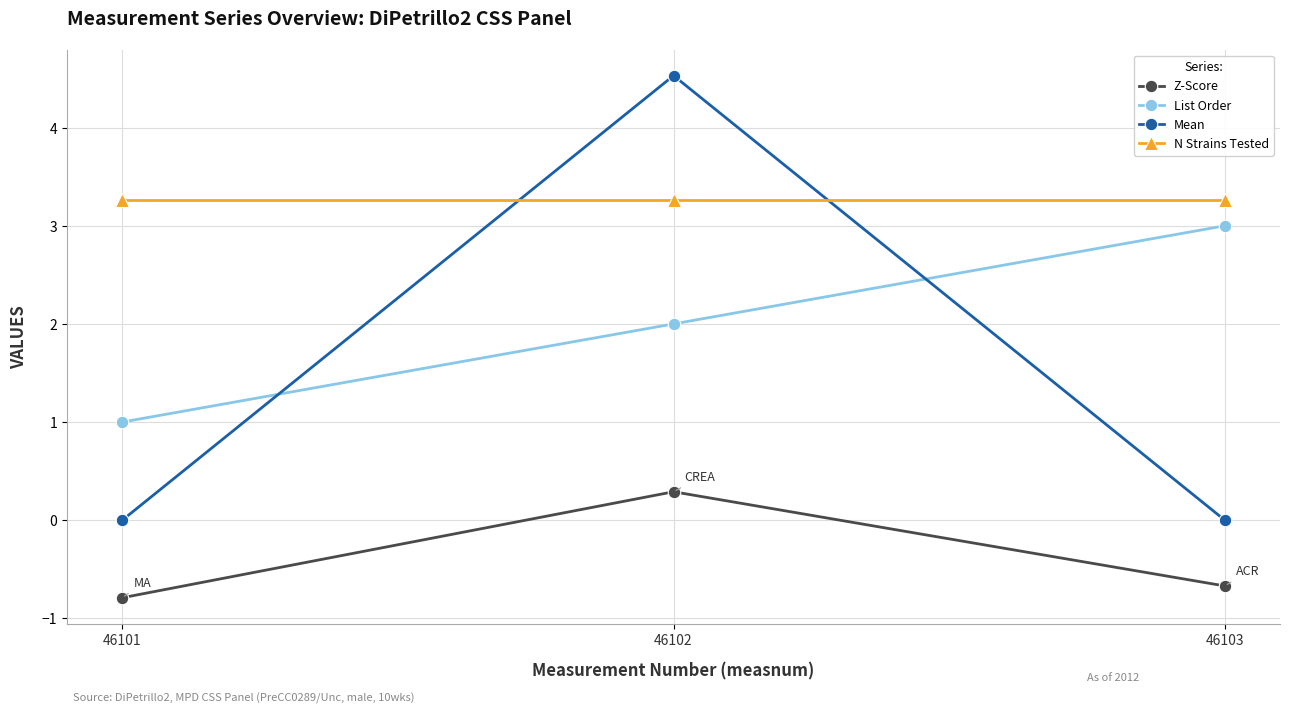

Does the chart have visible grid lines?

Yes